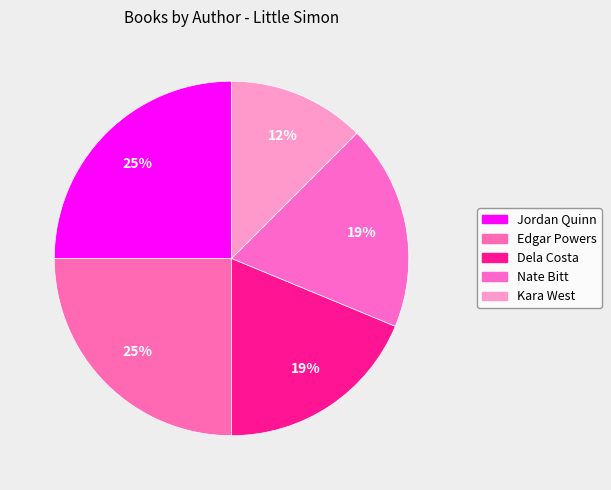

Between Dela Costa and Jordan Quinn, which is larger?

Jordan Quinn